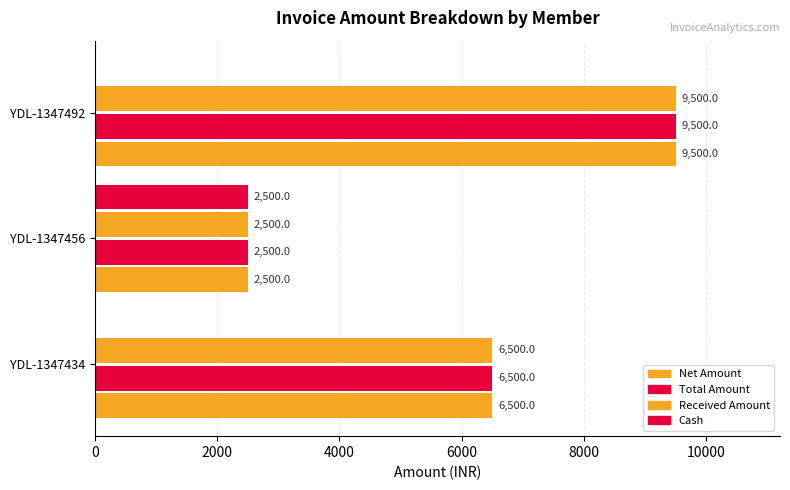

What is the value of the Received Amount bar at the 3rd from the left?

9500